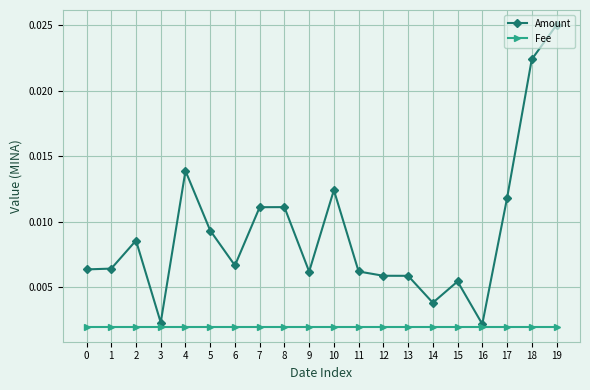

Which series has the largest total across all categories?

Amount